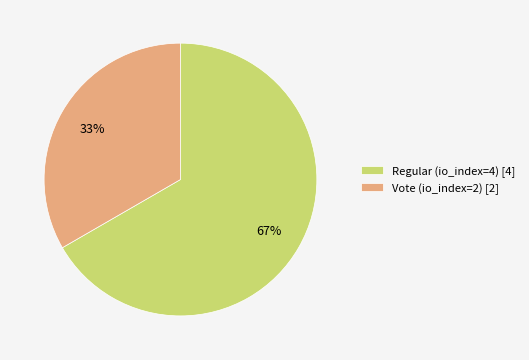

Which slice represents more than half of the pie?

Regular (io_index=4)